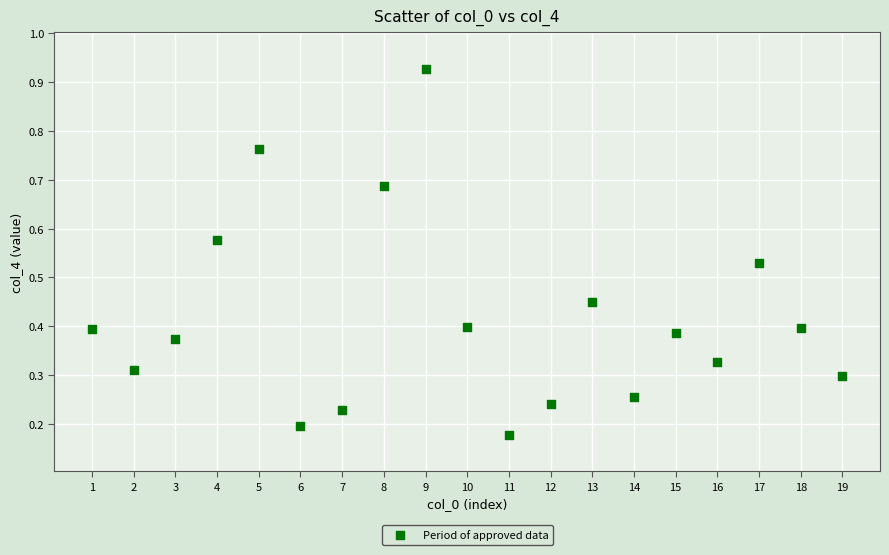

What is the range of X values (max minus min)?

18.0